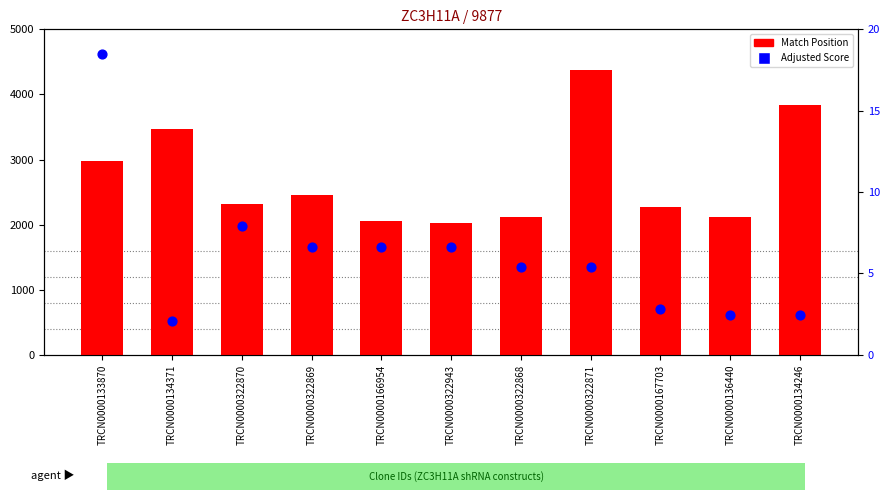

Which series has the largest total across all categories?

Match Position